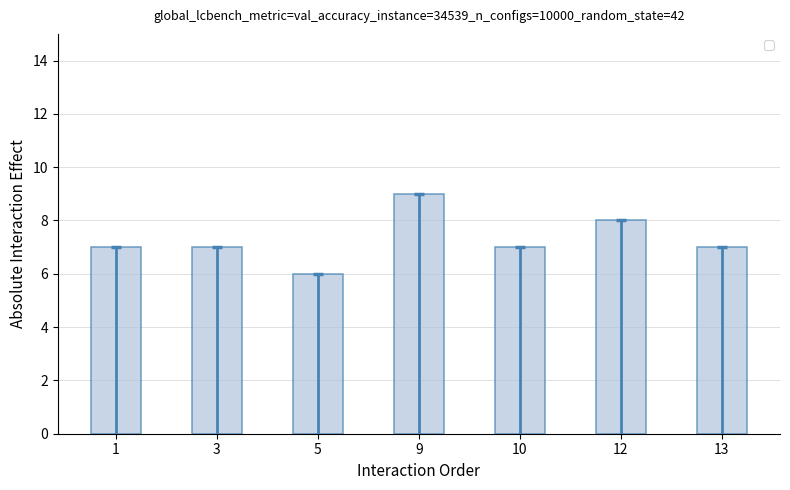

What is the smallest value displayed?

6